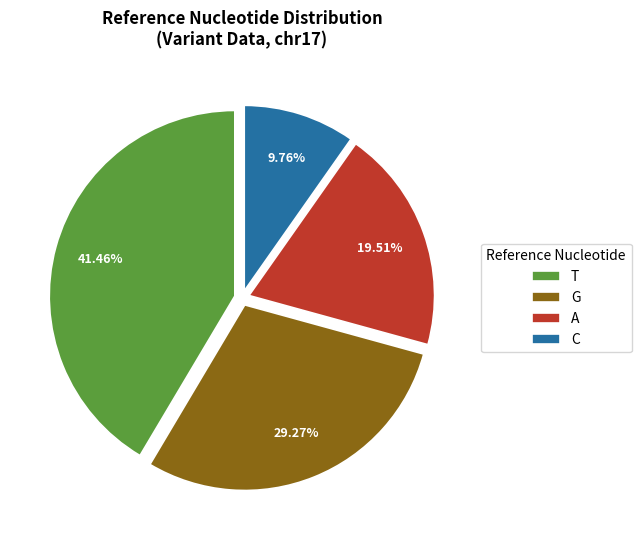

Count the number of slices in the pie.

4